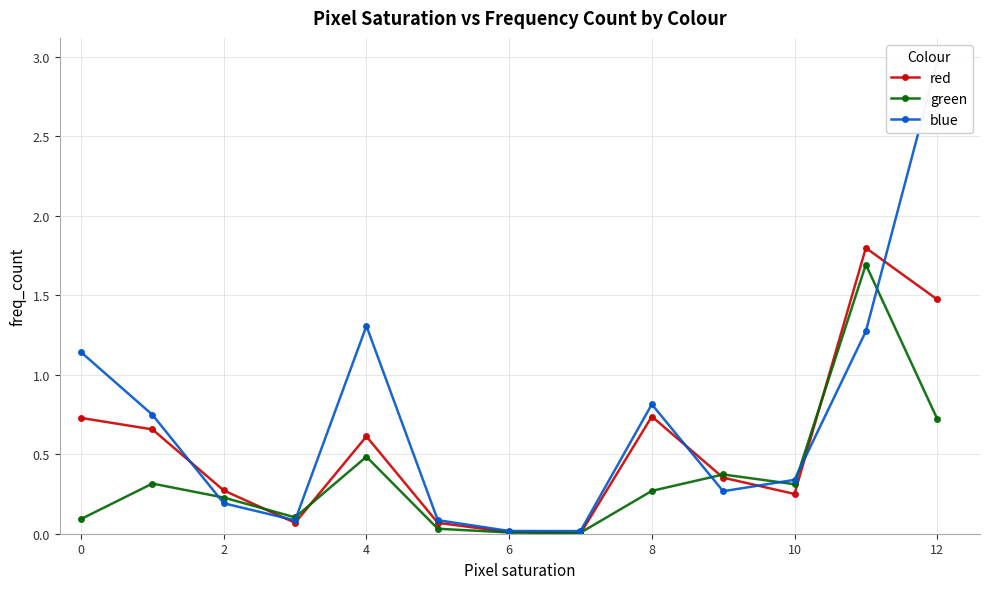

What are all the series names shown in the legend?

red, green, blue